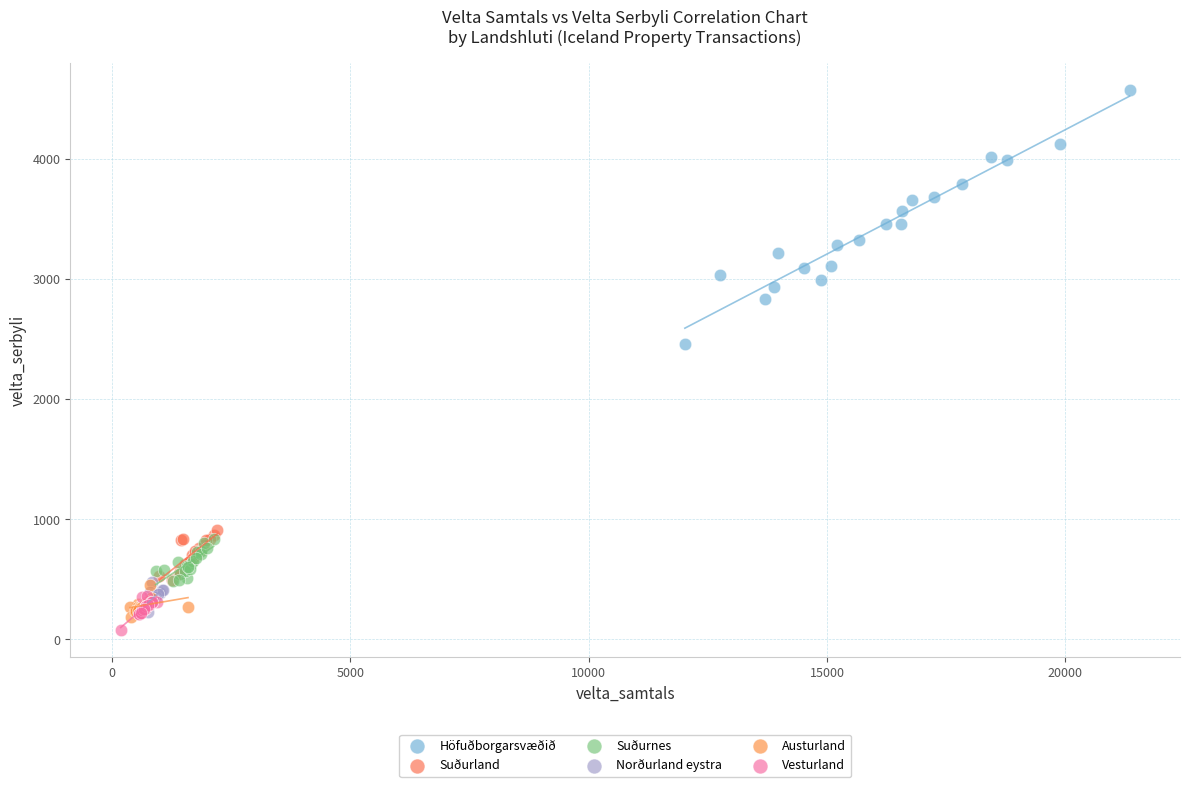

Which series reaches the minimum Y coordinate?

Vesturland